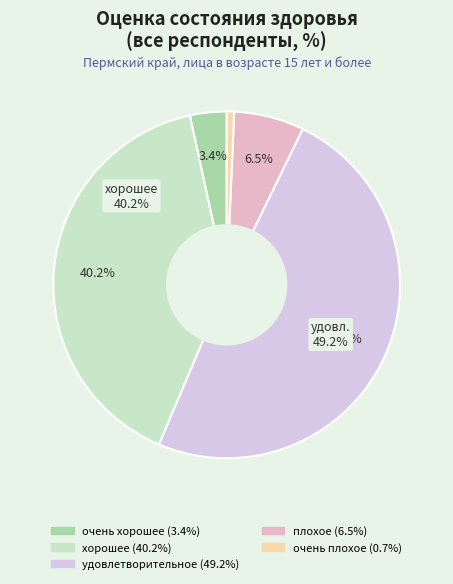

Which slice is the smallest?

очень плохое